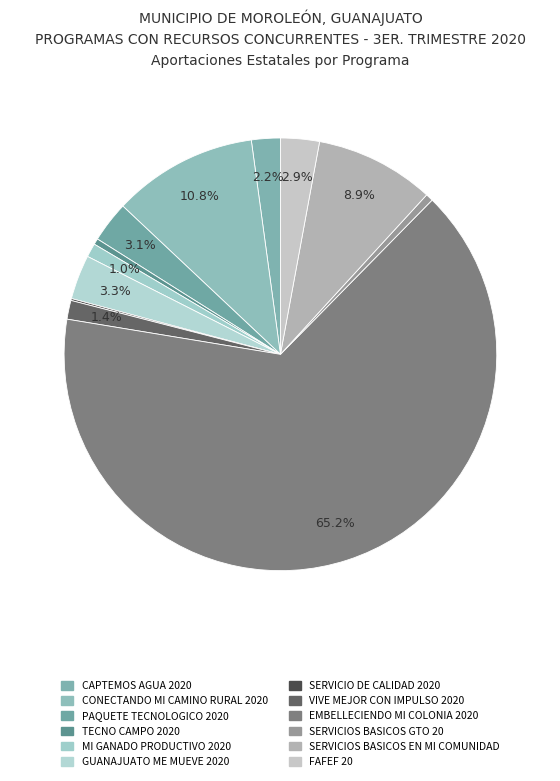

Which slice represents more than half of the pie?

EMBELLECIENDO MI COLONIA 2020